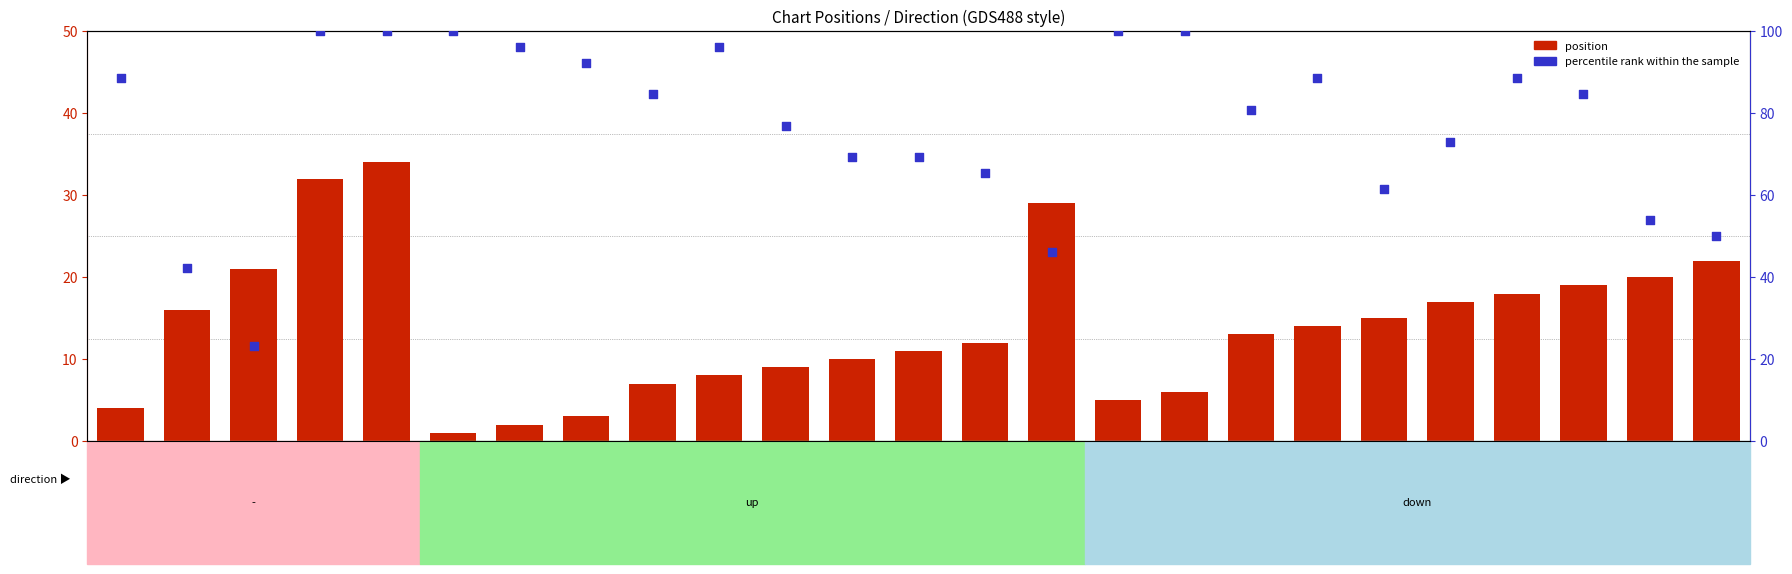

At which category is the sum across all series the highest?

-_5